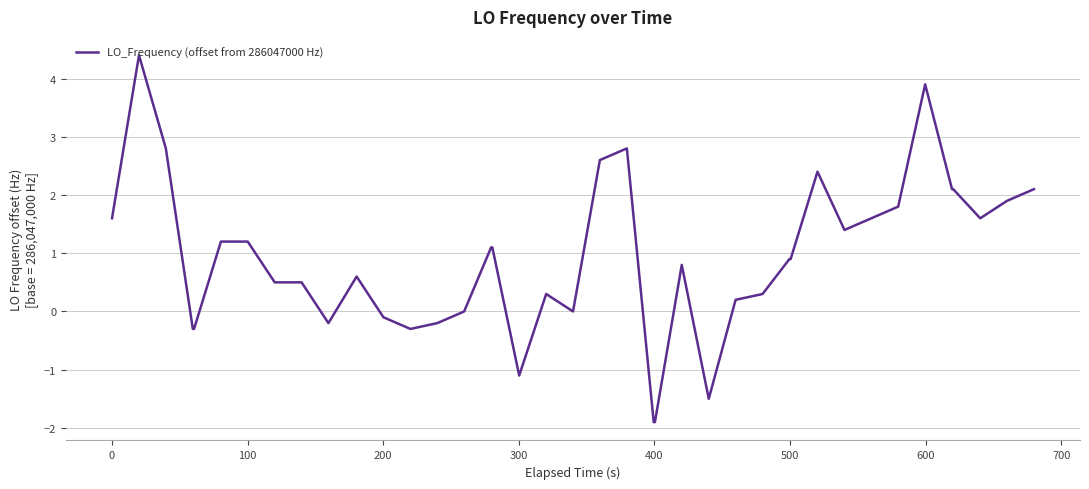

True or false: there are more than 0 points higher than both neighbors.

True